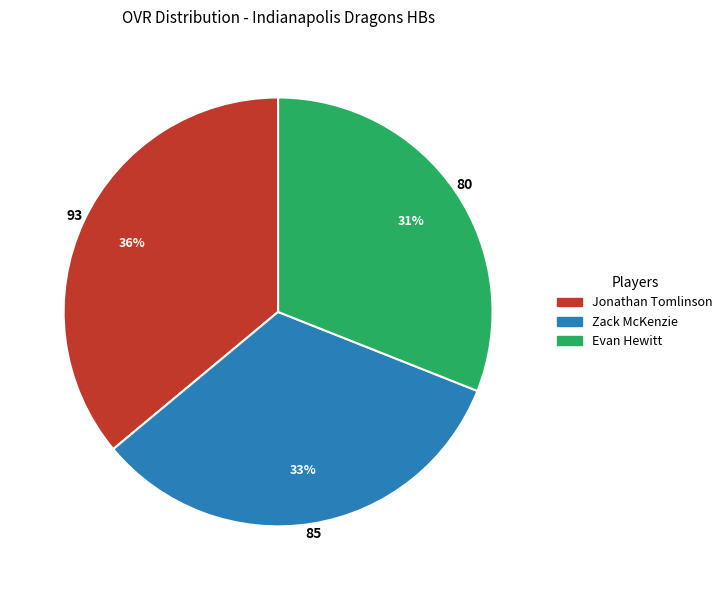

Rank the categories by value from lowest to highest.

Evan Hewitt, Zack McKenzie, Jonathan Tomlinson